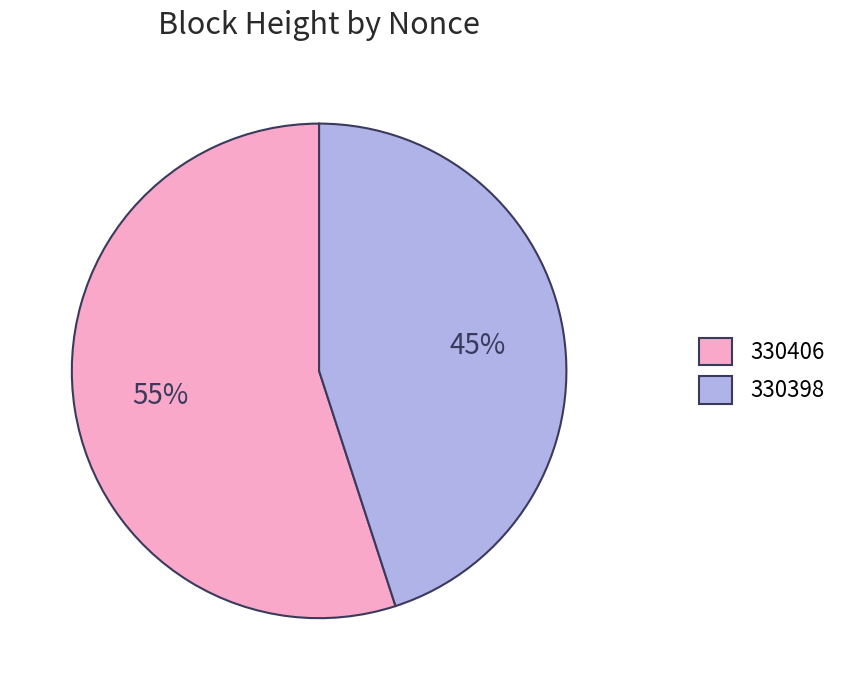

How many slices are in this pie chart?

2